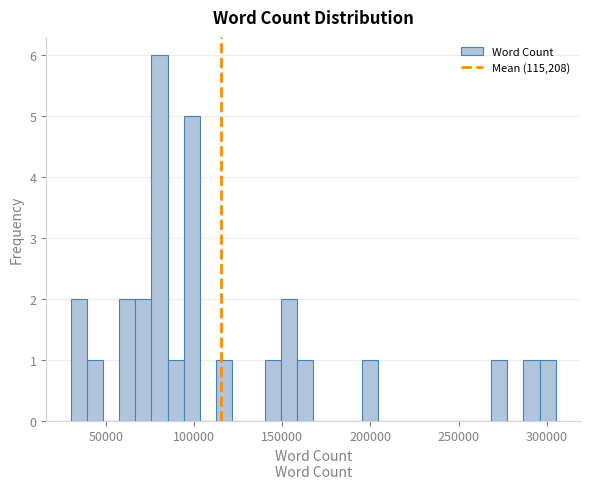

Read against the x-axis, roughly where is the centre of the tallest bar?

80000